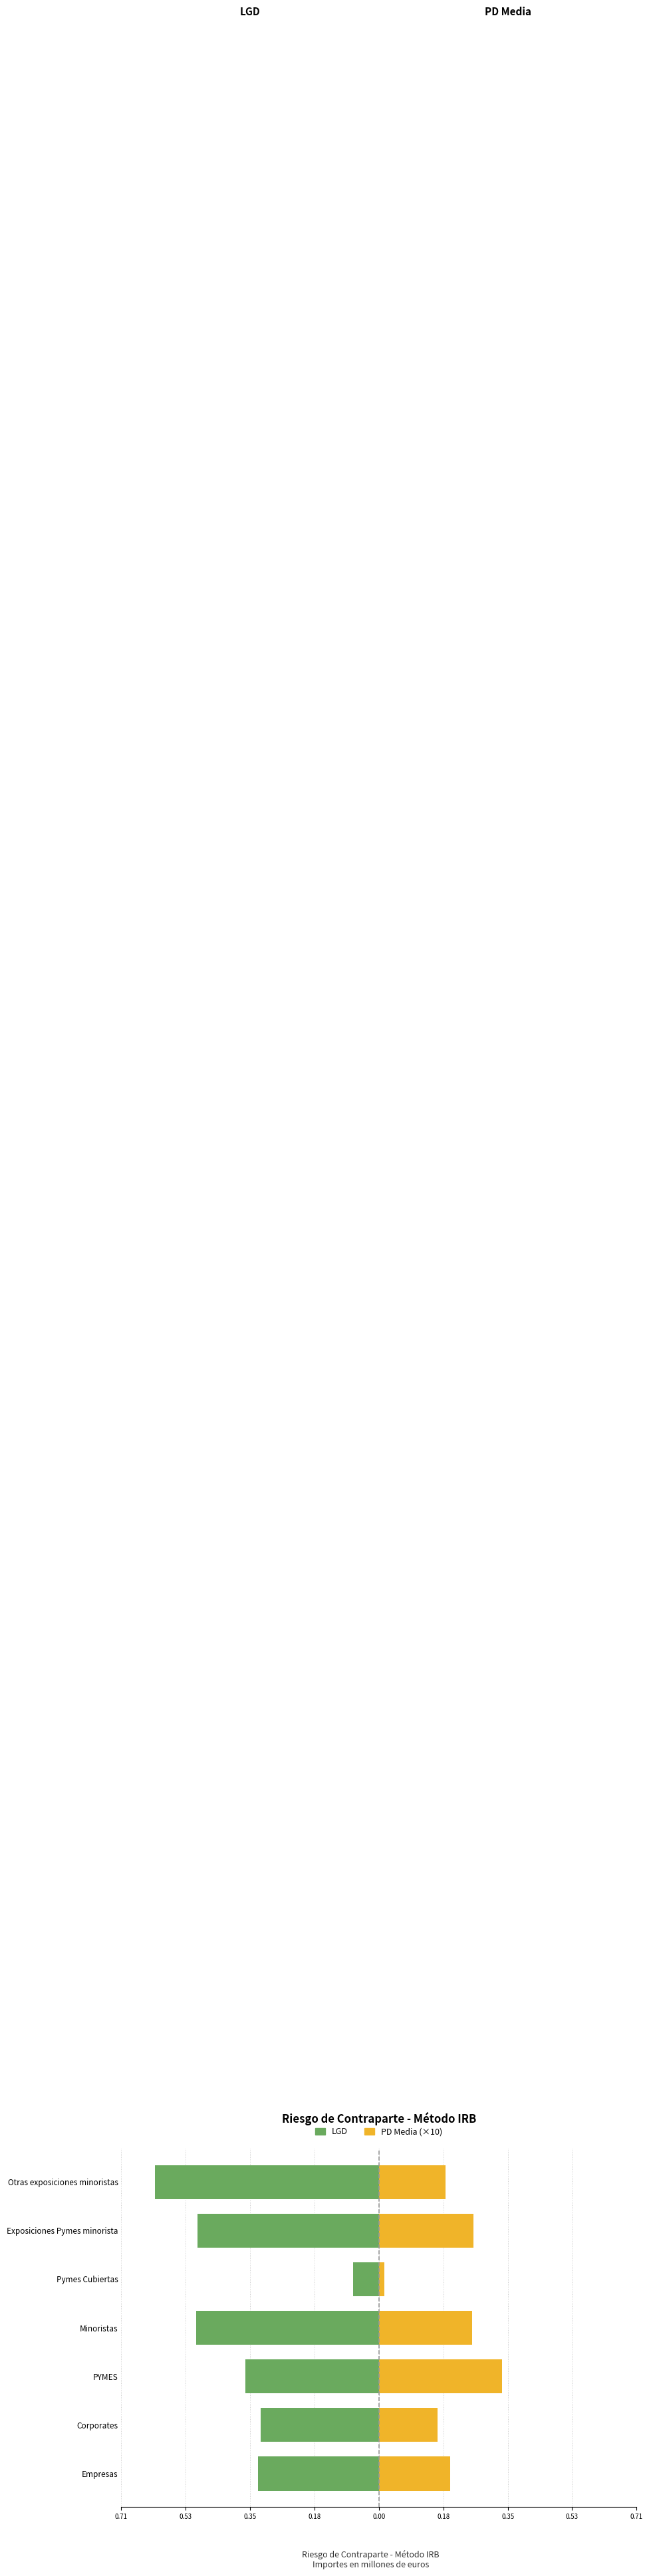

Count the number of categories in the chart.

7